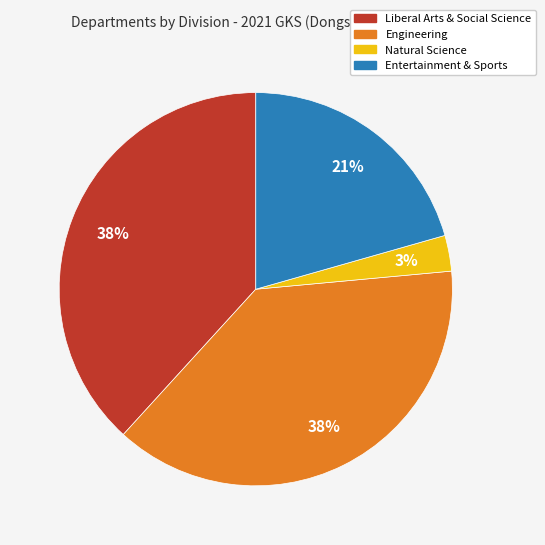

True or false: Liberal Arts & Social Science accounts for 32% of the total.

False